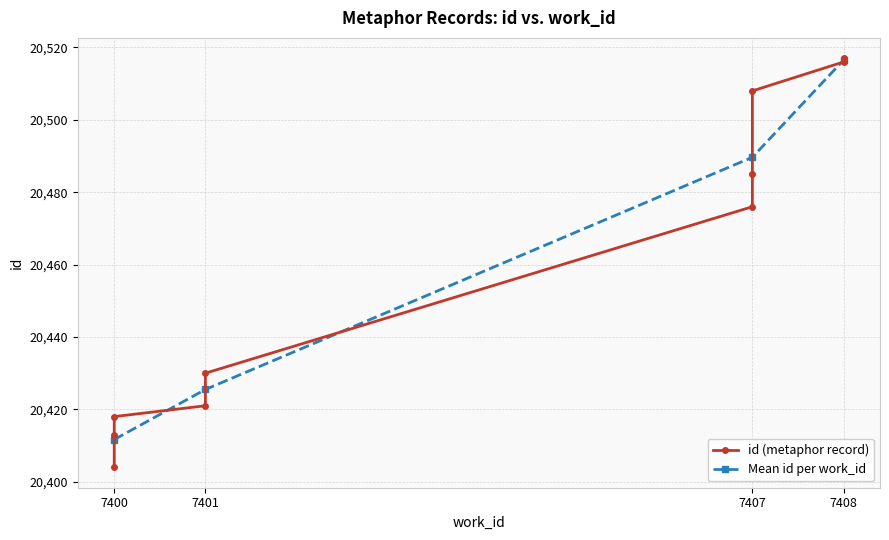

Where is the data nearest to the value 20460?

7407